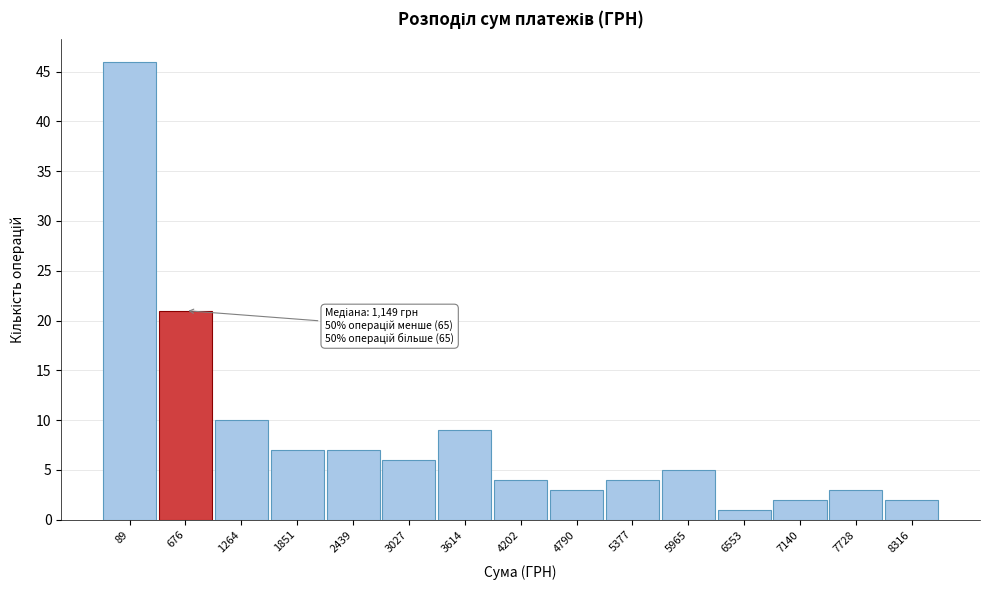

Reading left to right, what are all the values shown in this chart?

89=46	676=21	1264=10	1851=7	2439=7	3027=6	3614=9	4202=4	4790=3	5377=4	5965=5	6553=1	7140=2	7728=3	8316=2